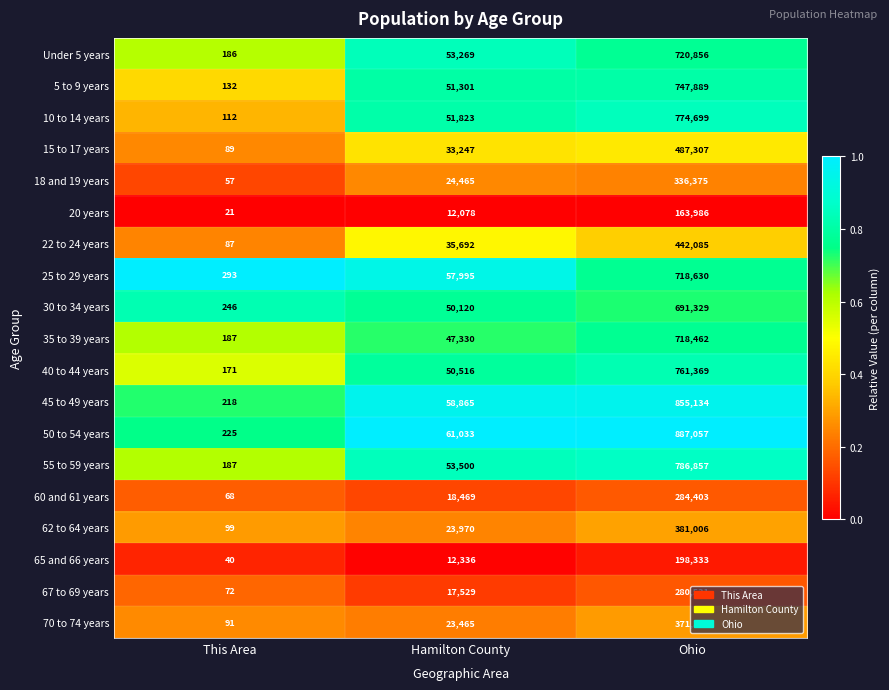

What is the spread (max minus min) of values at Hamilton County?

48955